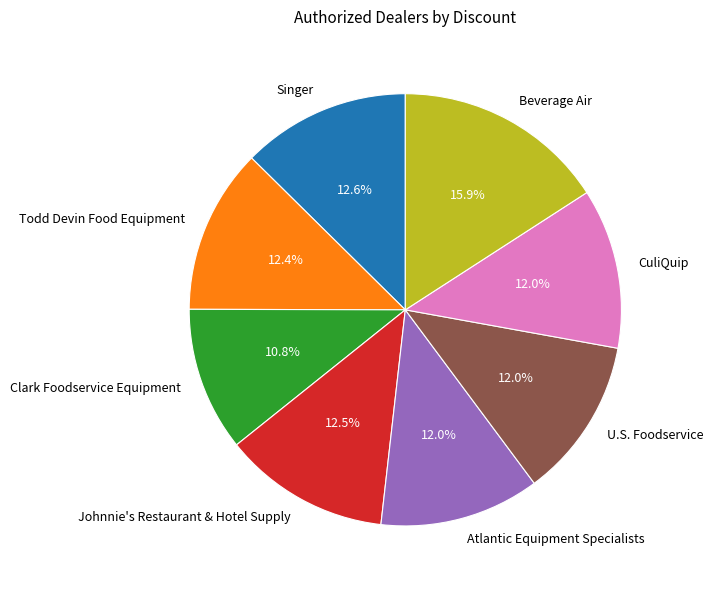

The Todd Devin Food Equipment slice represents 1% of the pie. True or false?

False